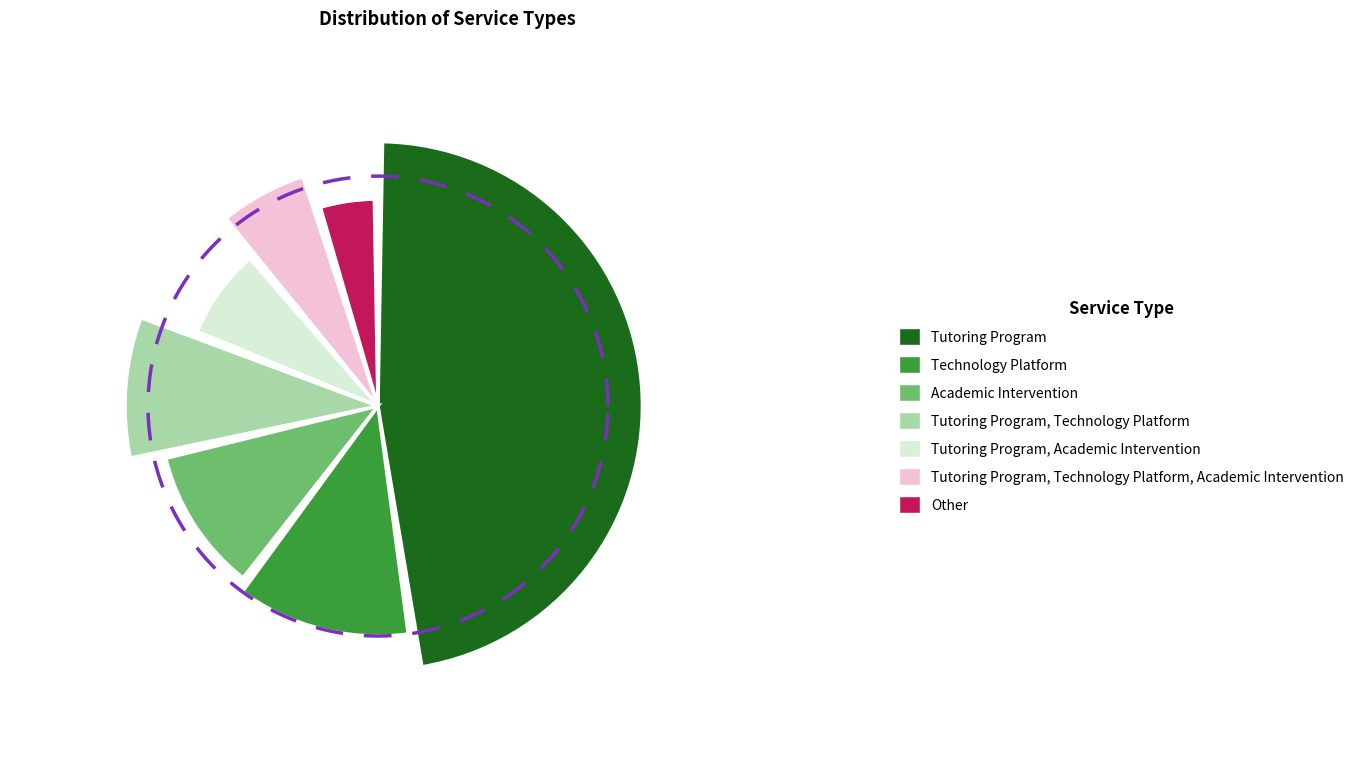

What percentage is the Tutoring Program, Technology Platform slice, to the nearest percent?

10%